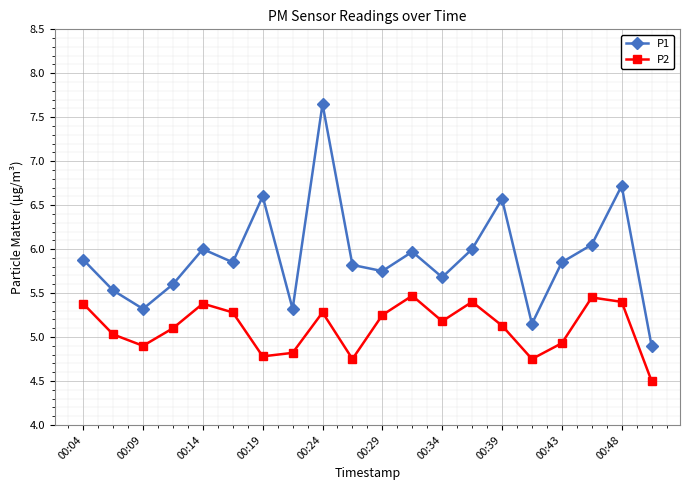

What are all the series names shown in the legend?

P1, P2